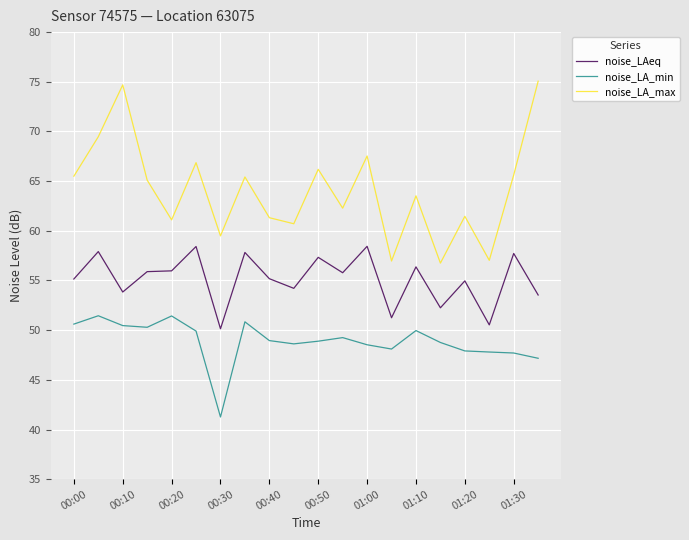

What is the sum of all noise_LA_min values?

977.9